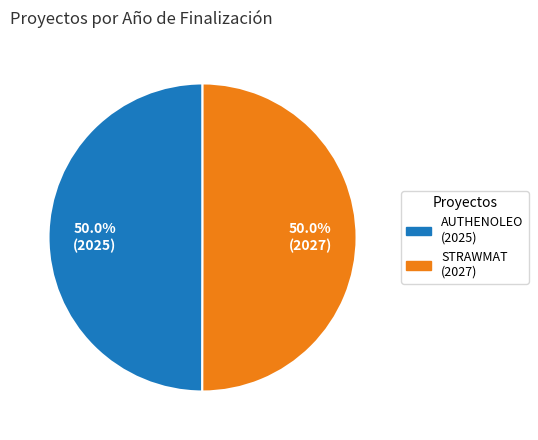

Which category has the biggest portion of the pie?

Grupo Operativo STRAWMAT